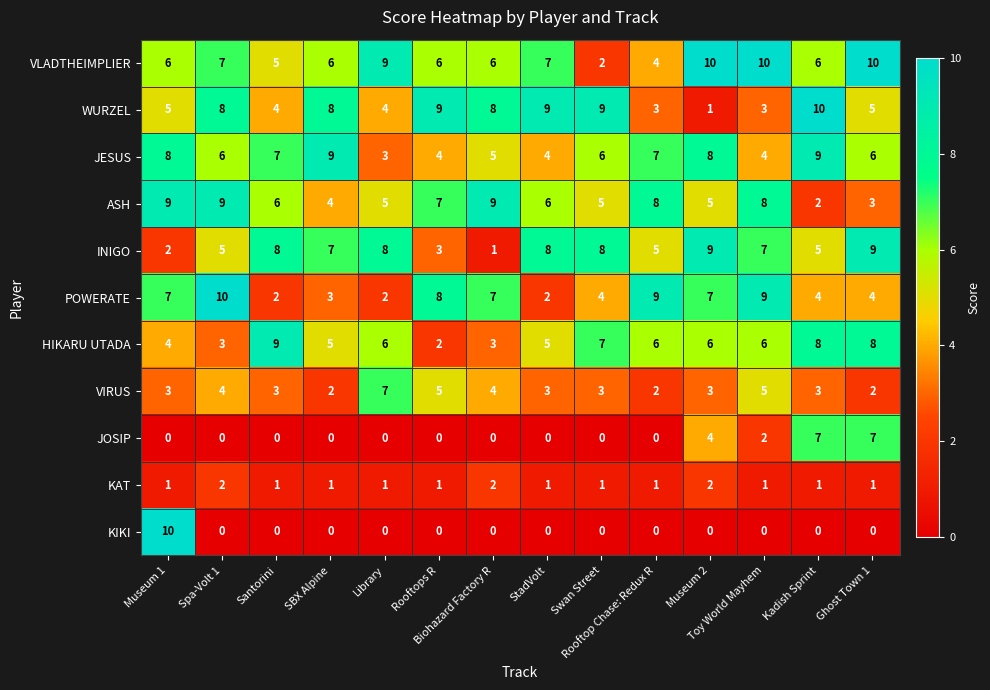

Which series has the largest range (max minus min)?

KIKI